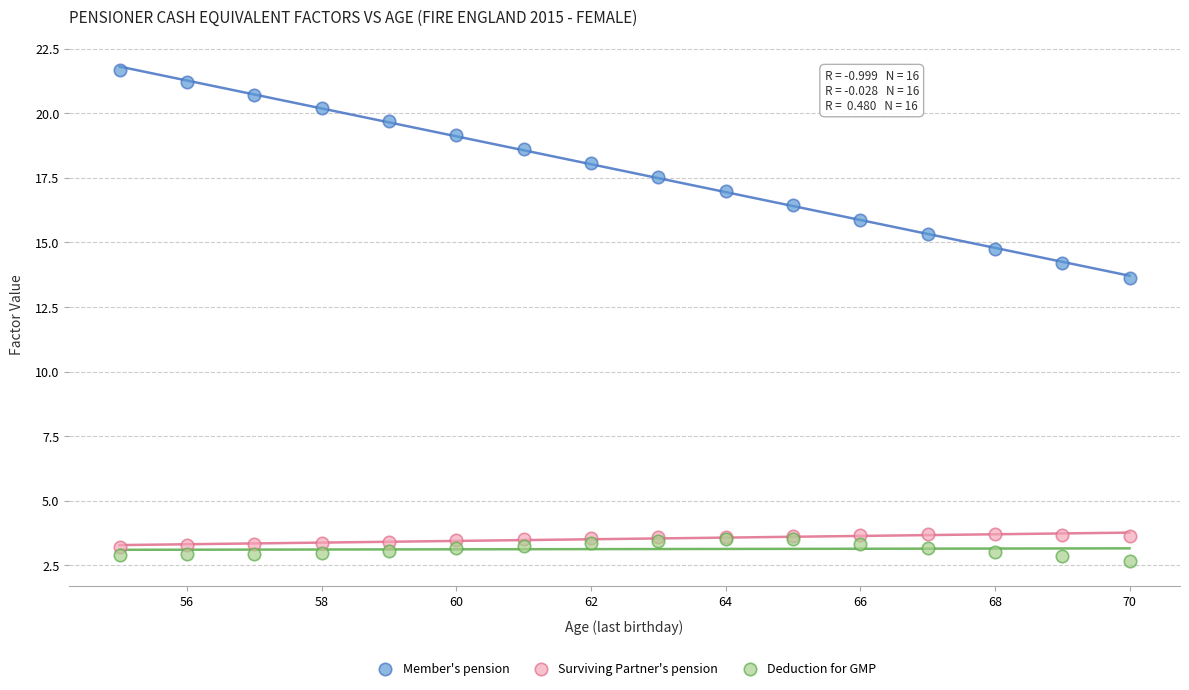

Across all series, what Y value is closest to 12?

13.6